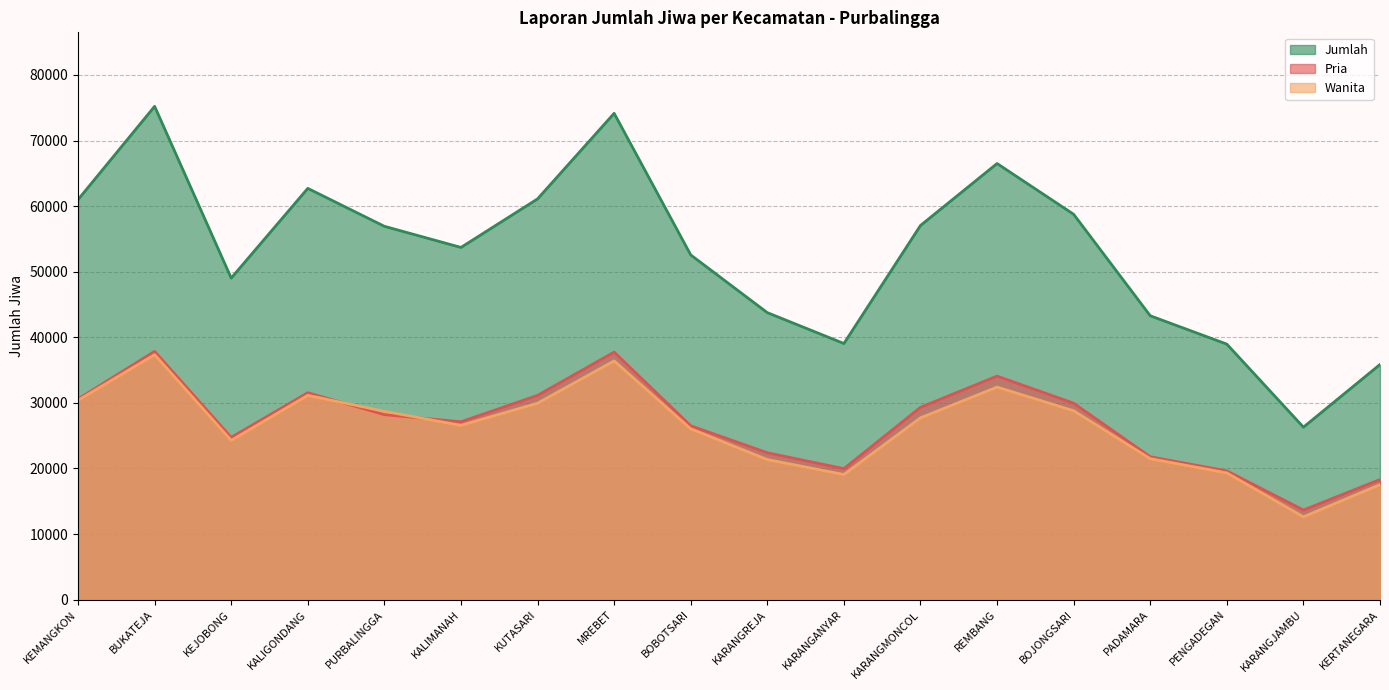

Where does the Wanita series first go above 27720?

KEMANGKON